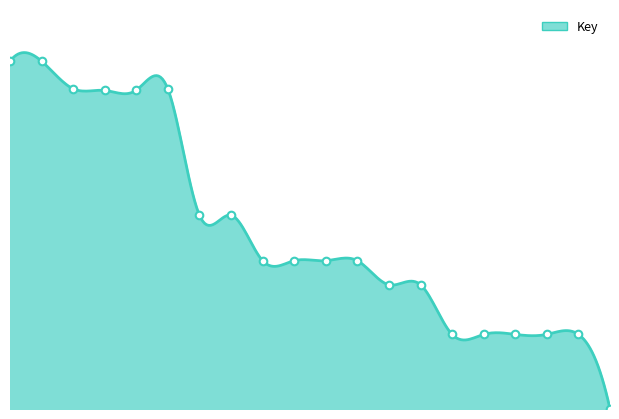

Approximately how many times larger is the value at 7 compared to 4?

0.6